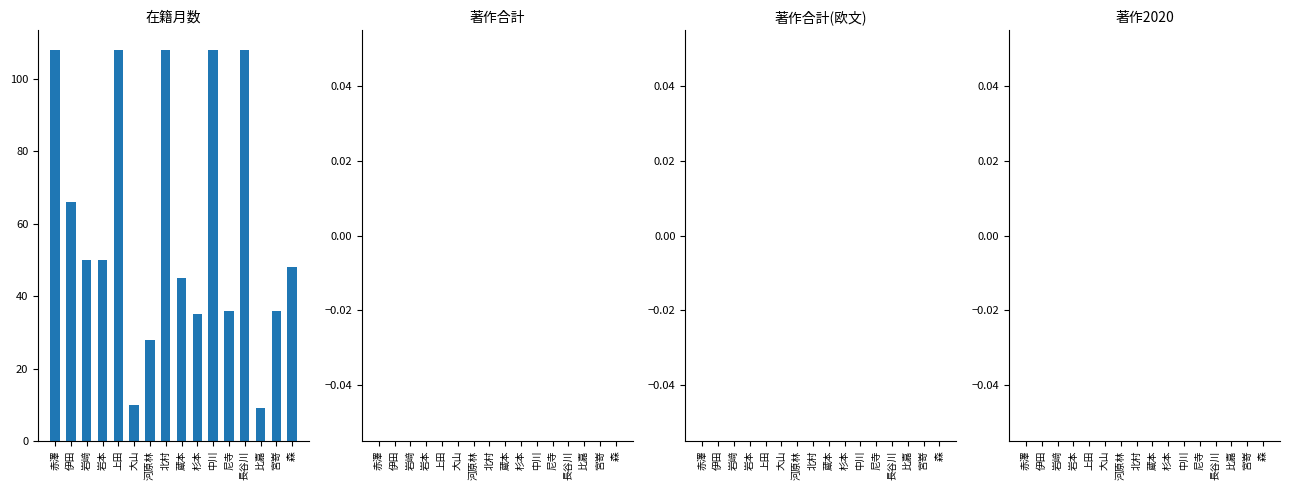

What is the maximum value shown in the chart?

108